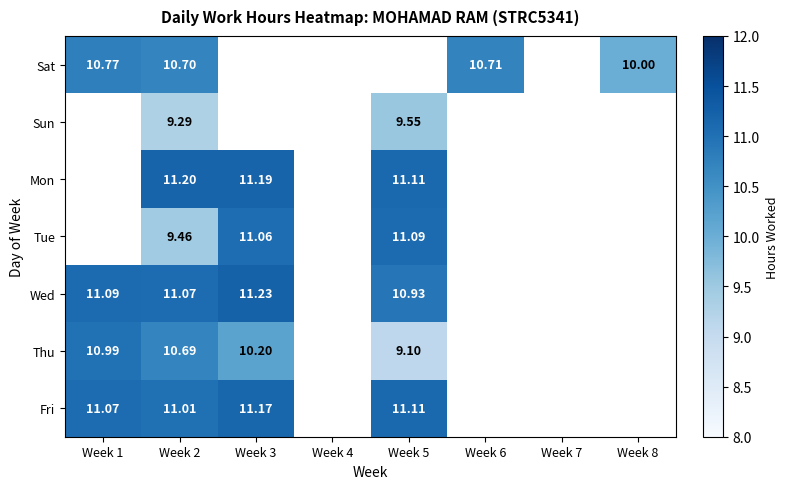

At which category is the sum across all series the highest?

Week 2